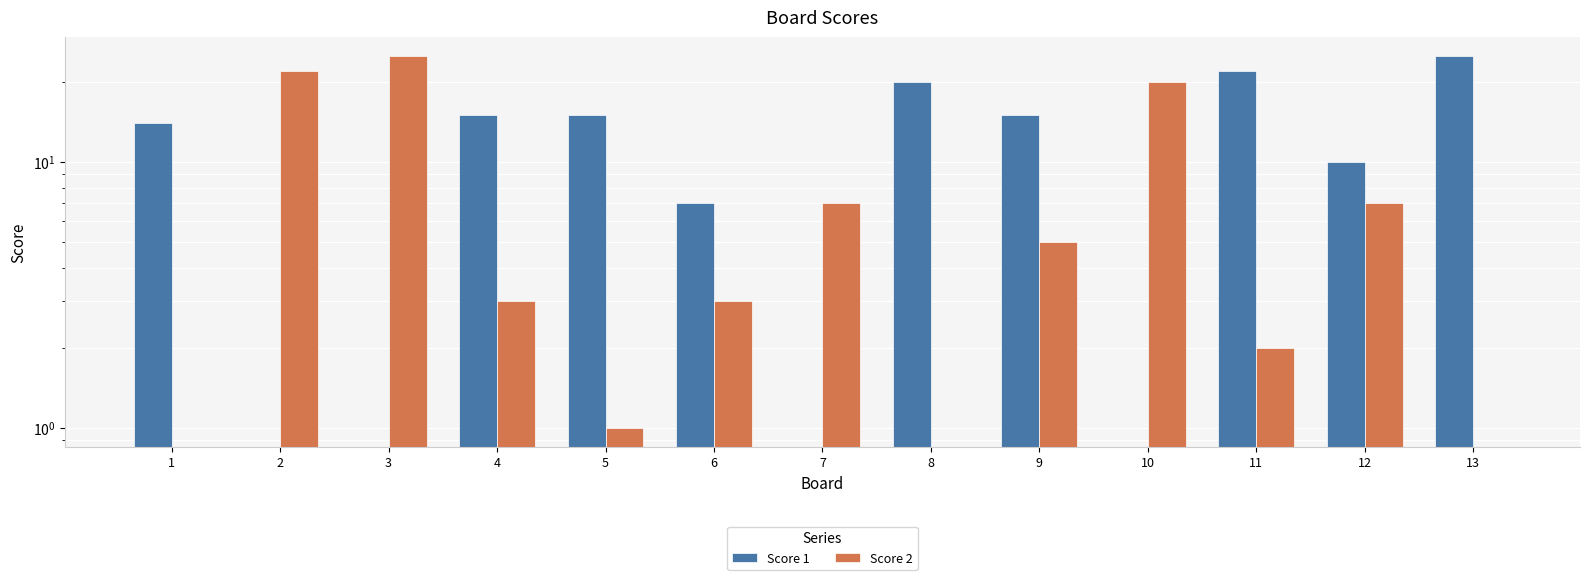

Does the chart contain any negative values?

No